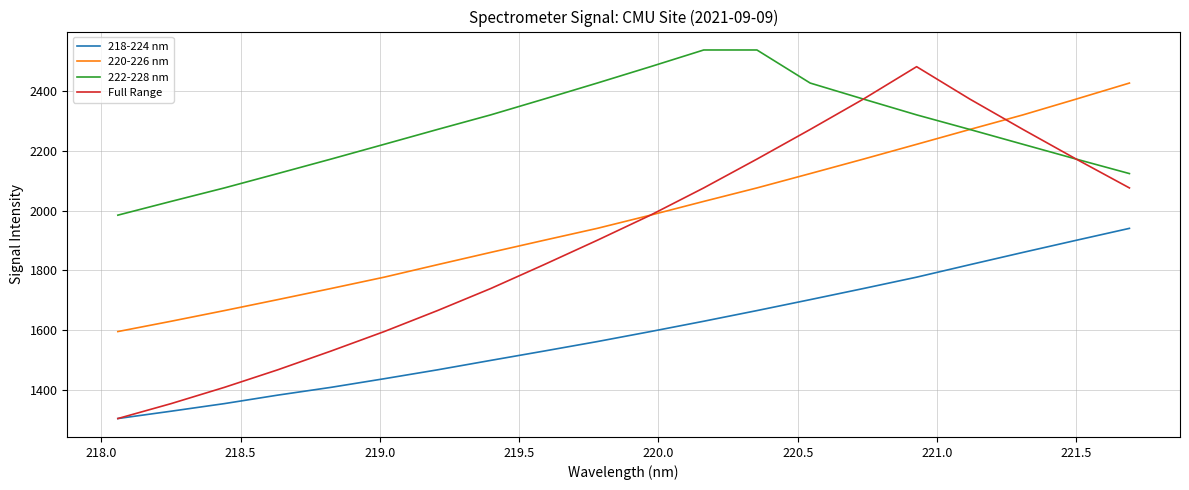

True or false: 218-224 nm and 220-226 nm intersect in this chart.

False